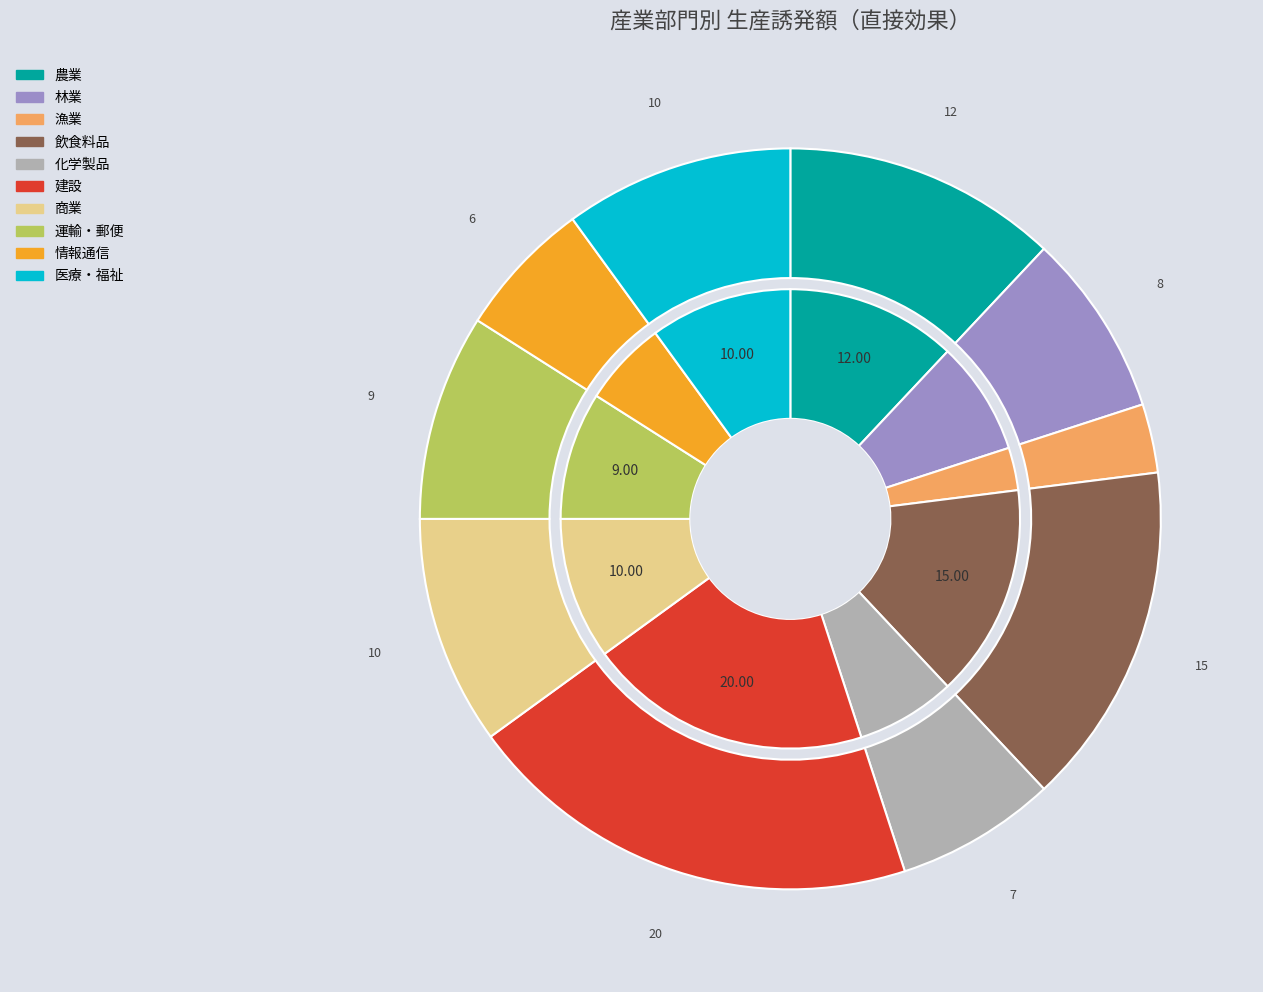

True or false: 化学製品 accounts for 7% of the total.

True